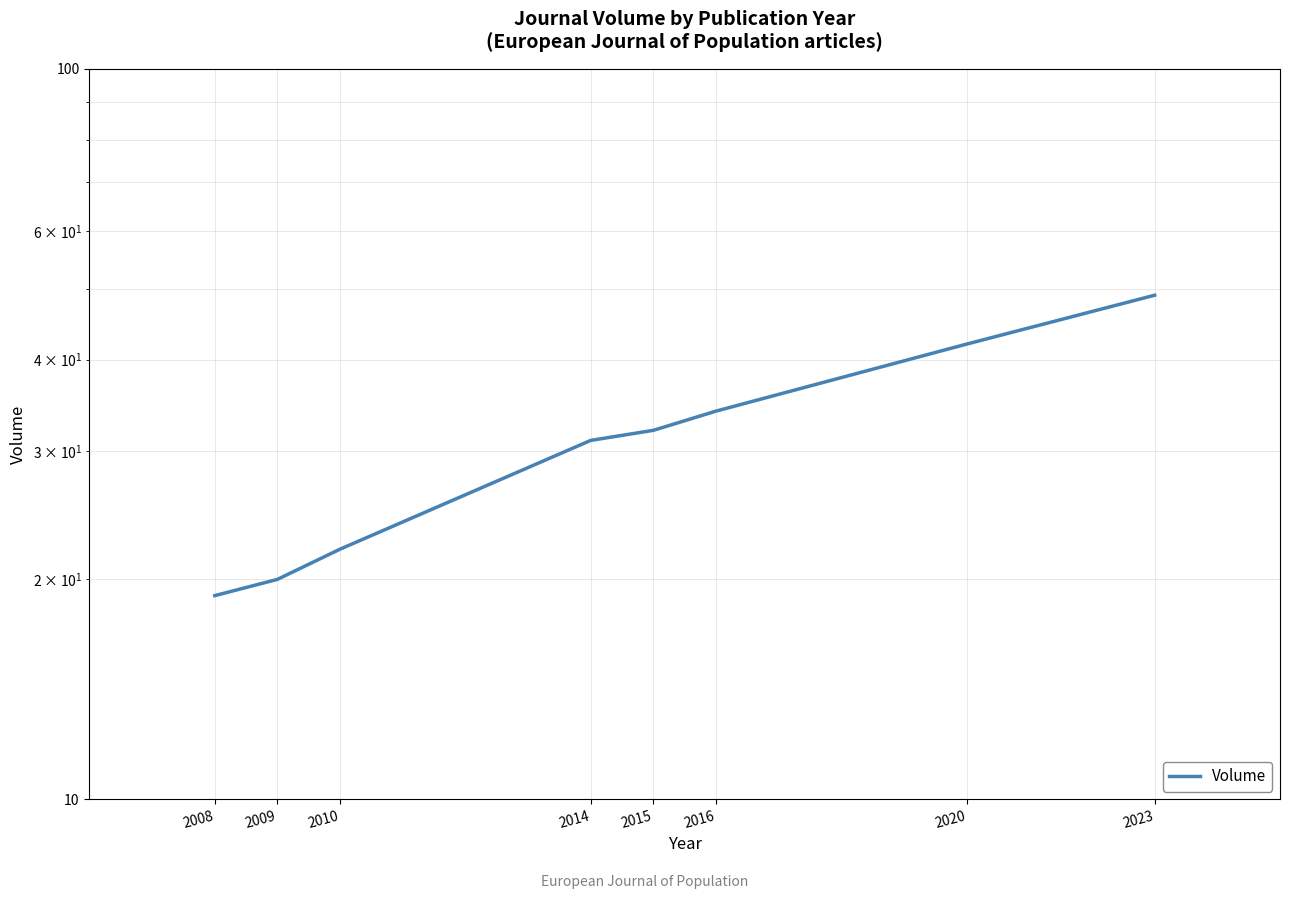

What is the ratio of the value at 2009 to the value at 2014?

0.6